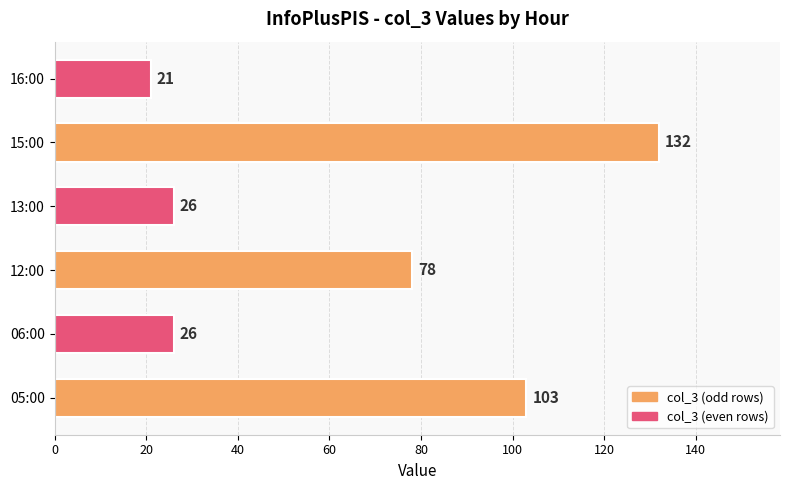

How many categories are shown in the chart?

6